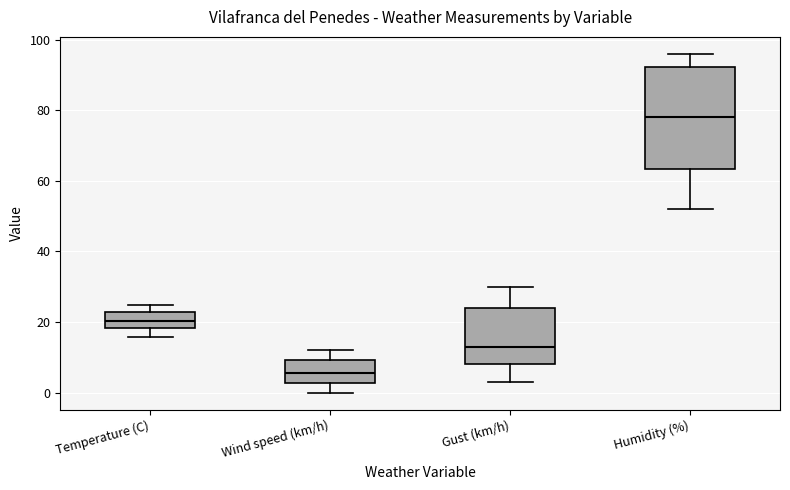

Which box's median line is the lowest?

Wind speed (km/h)